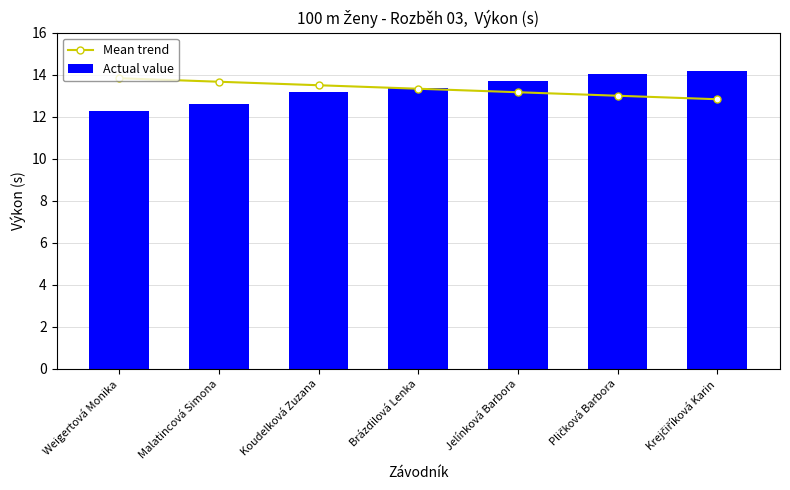

Which category has the lowest value in the Mean trend series?

Krejčiříková Karin